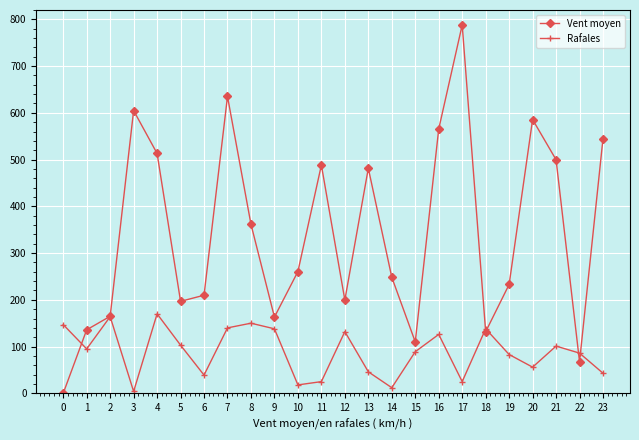

At 21, list the series in order from largest to smallest.

Vent moyen, Rafales